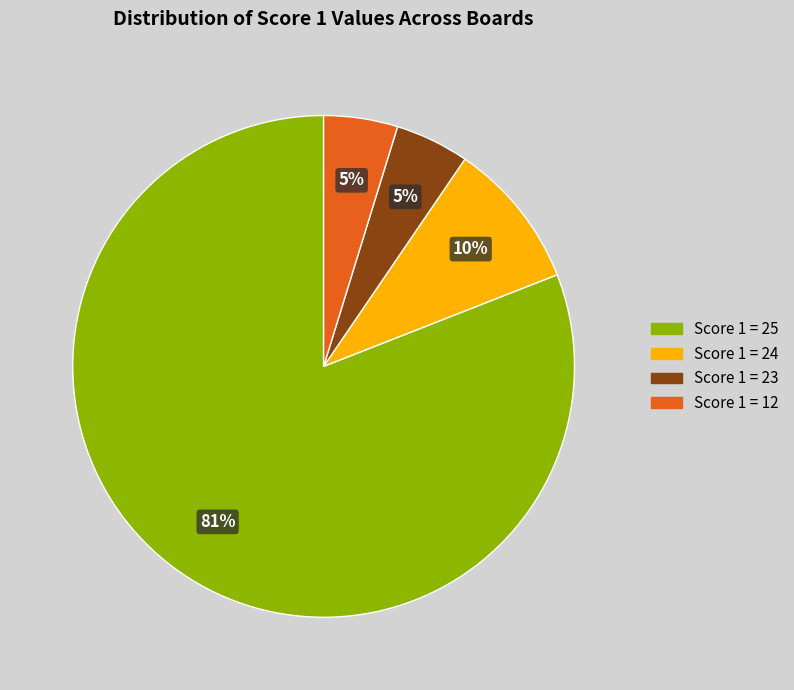

Which slice is the largest?

Score 1 = 25